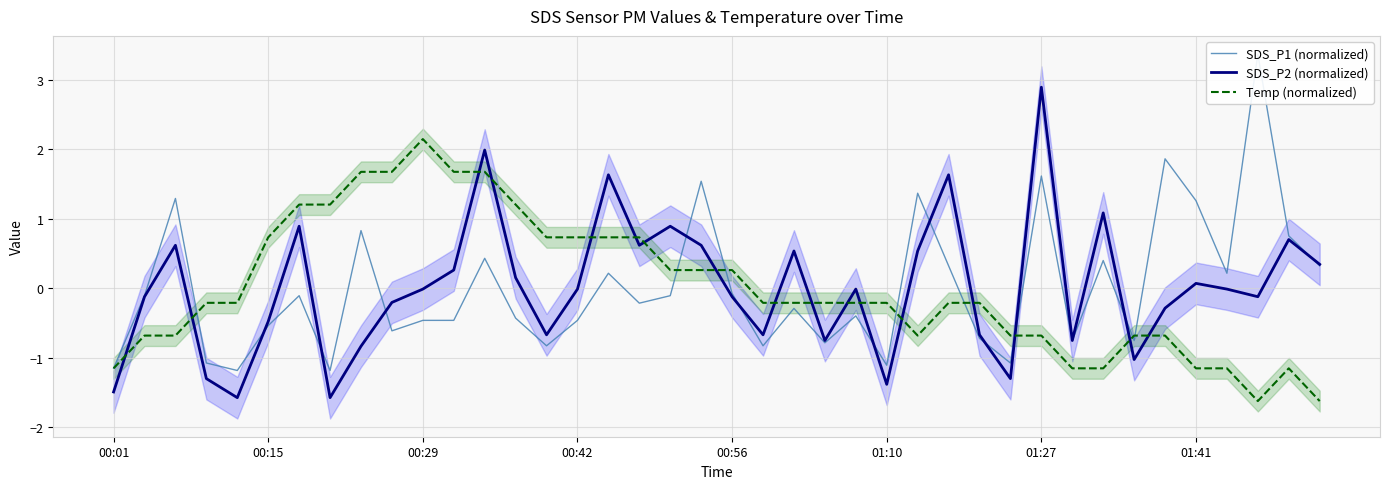

True or false: SDS_P1 (normalized) and SDS_P2 (normalized) cross at least once.

True